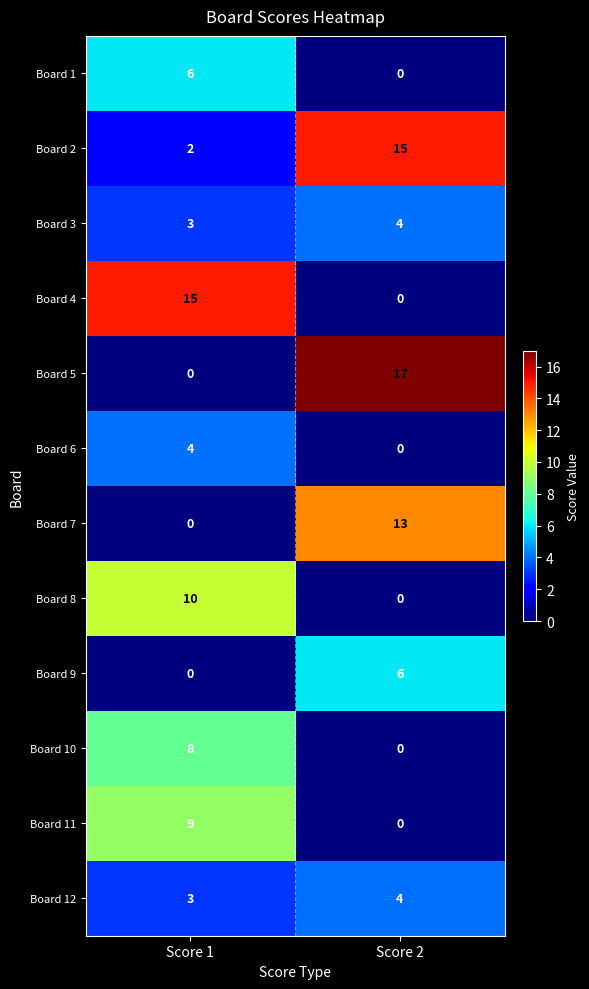

What is the total value across all series at Score 2?

59